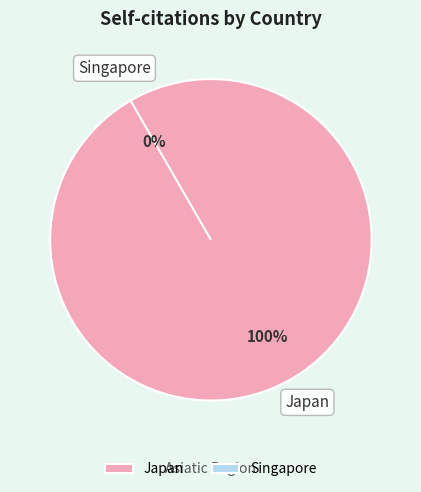

To the nearest percent, what portion does Japan represent?

100%